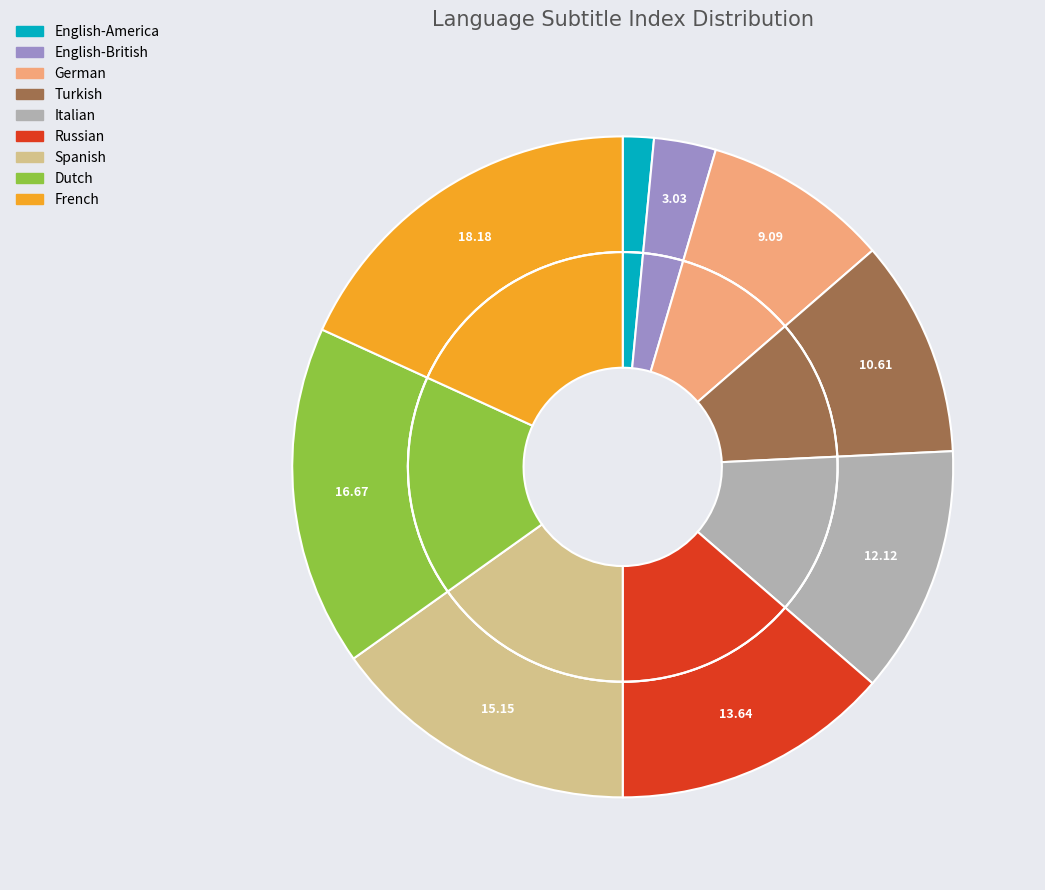

What percentage is the English-America slice, to the nearest percent?

2%